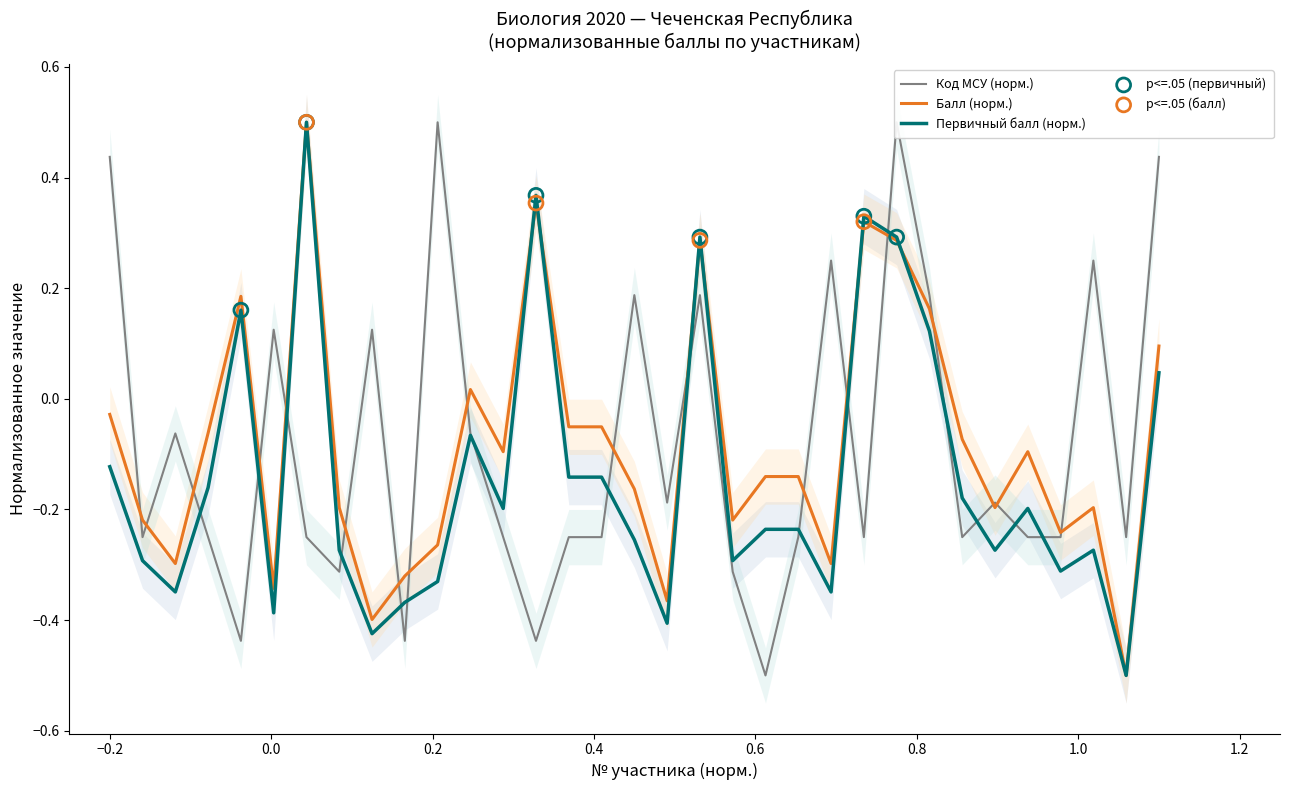

Which series contains the lowest Y value?

Первичный балл